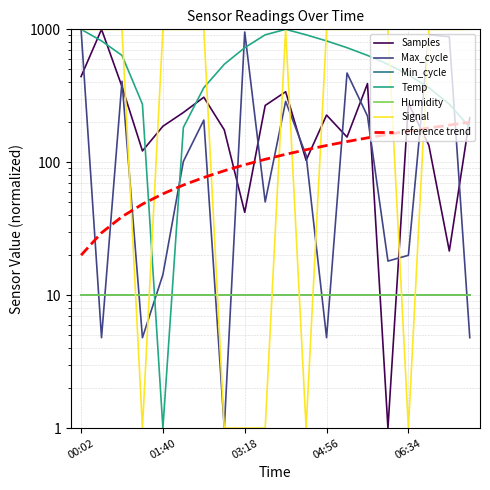

Which series ends up on top after the final intersection of Max_cycle and Signal?

Signal